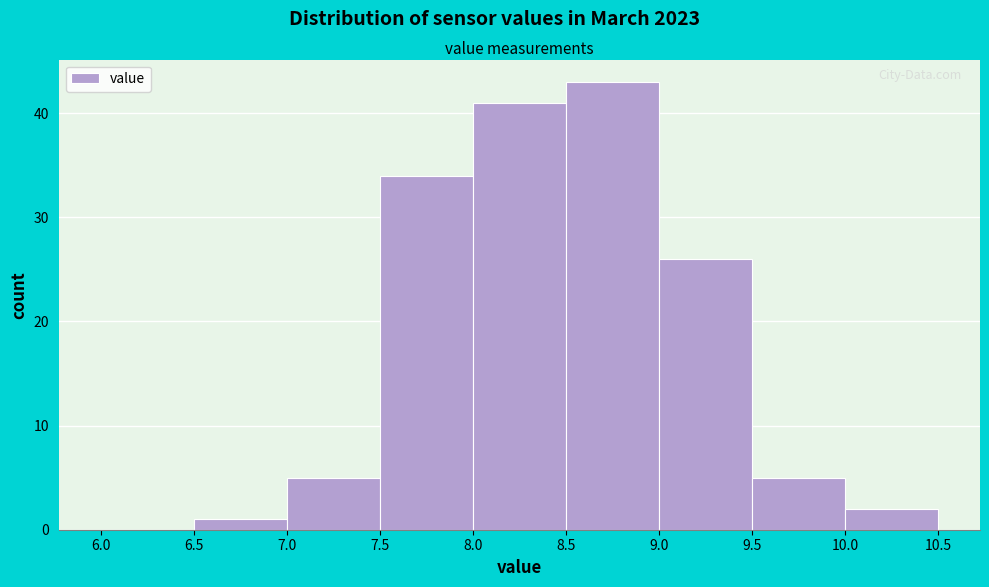

How tall is the bar that spans 8.0 to 8.5 on the x-axis? The values are not printed on the chart, so give them approximately, as read against the axis.

41